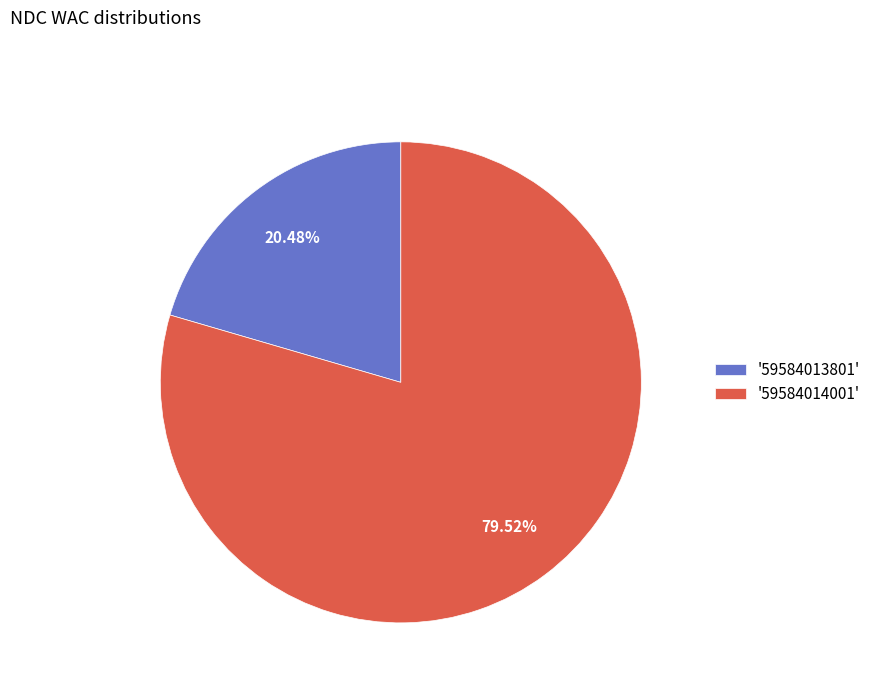

How many segments does this pie chart have?

2